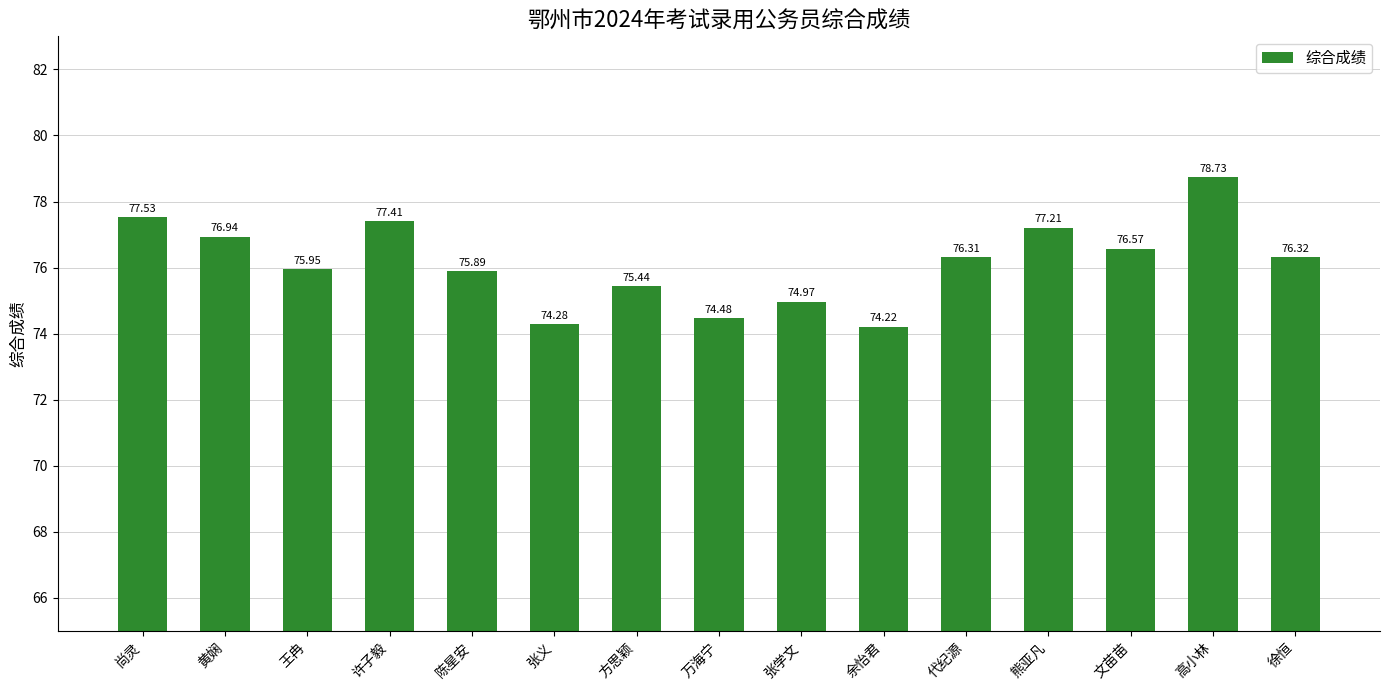

What is the minimum value shown in the chart?

74.2